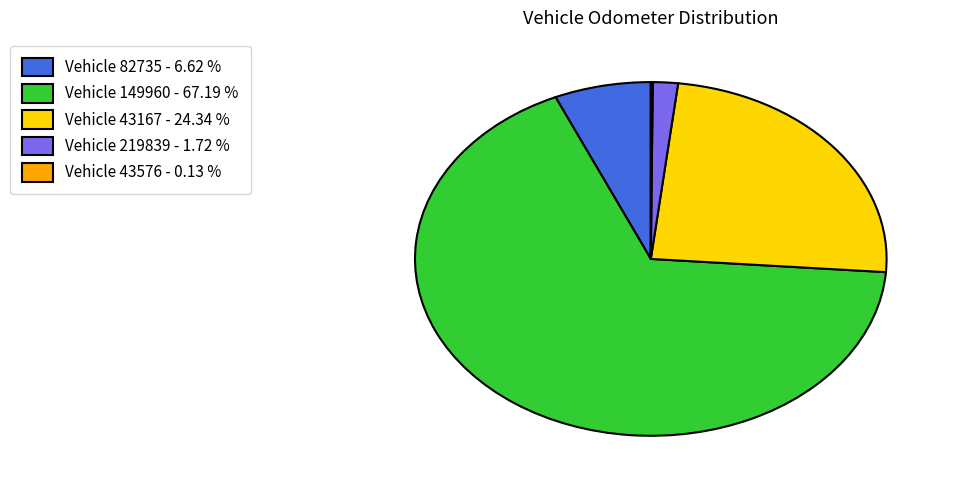

Is the sum of Vehicle 149960 - 67.19 % and Vehicle 219839 - 1.72 % greater than half?

Yes